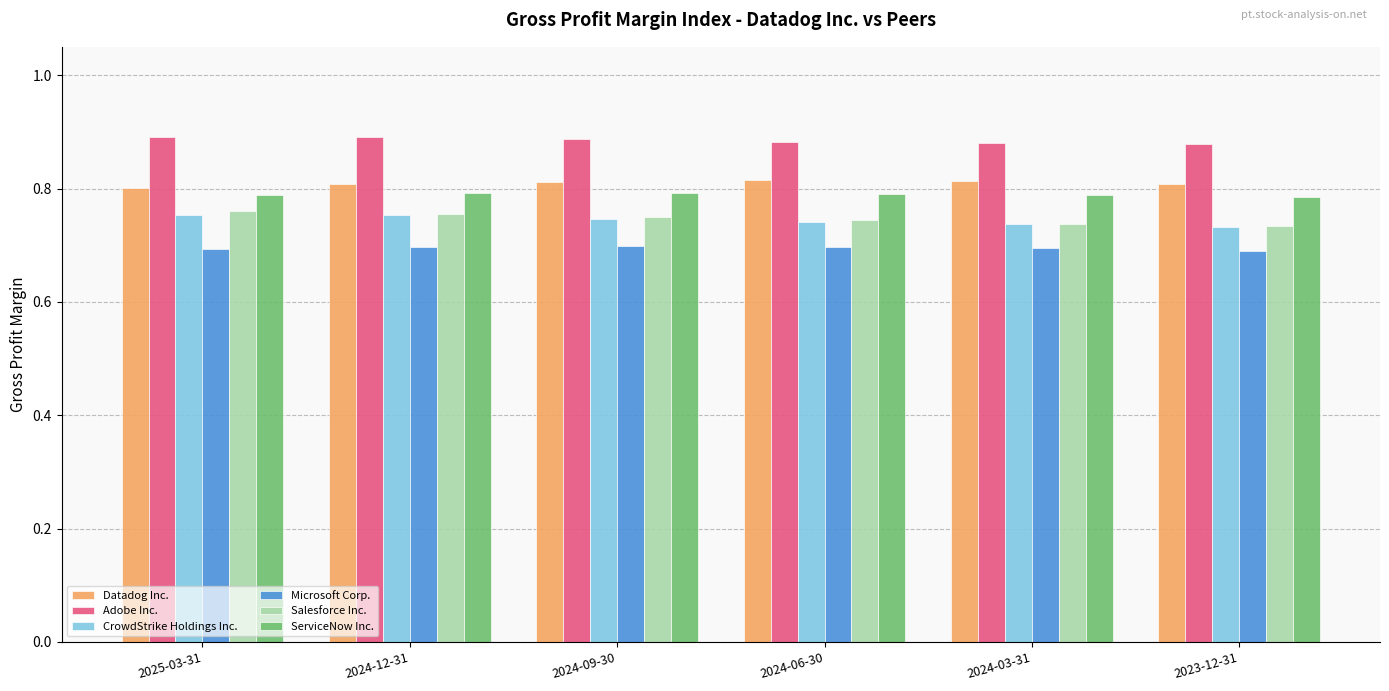

The CrowdStrike Holdings Inc. series shows 1.1 at 2023-12-31. True or false?

False